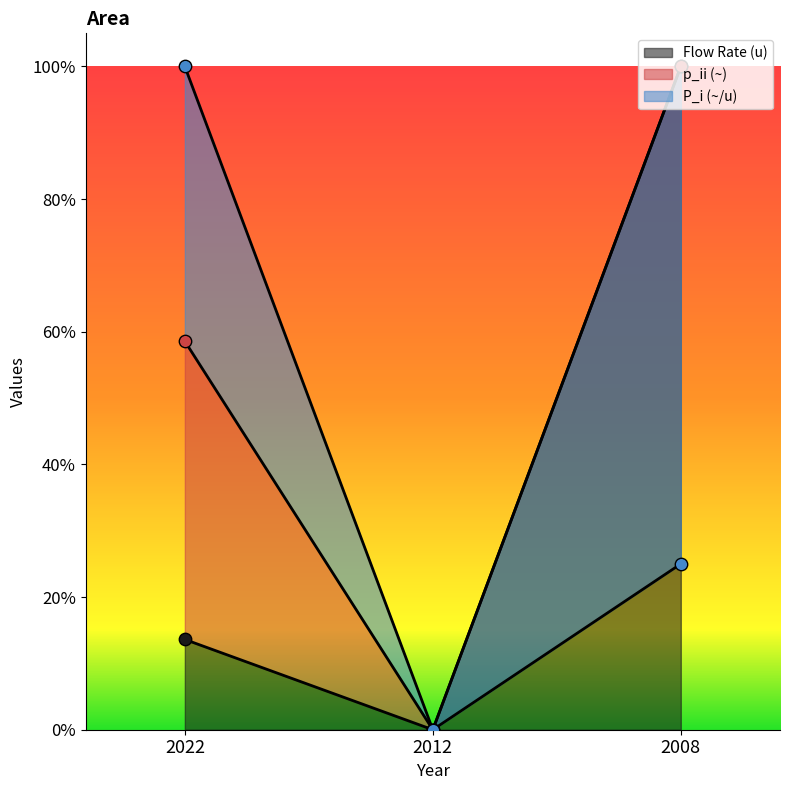

Which series has the largest total across all categories?

p_ii (~)